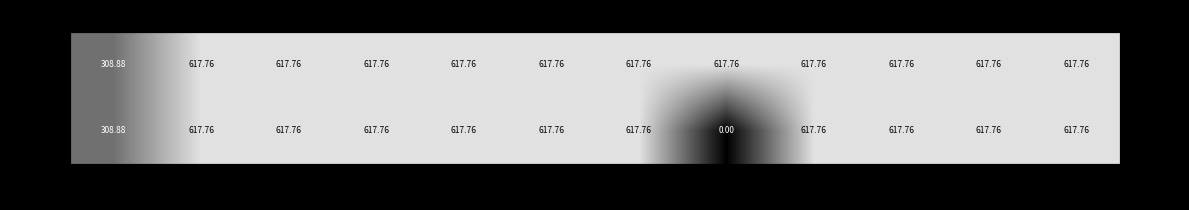

What value does the Valor (R$) series have at Apr?

617.8